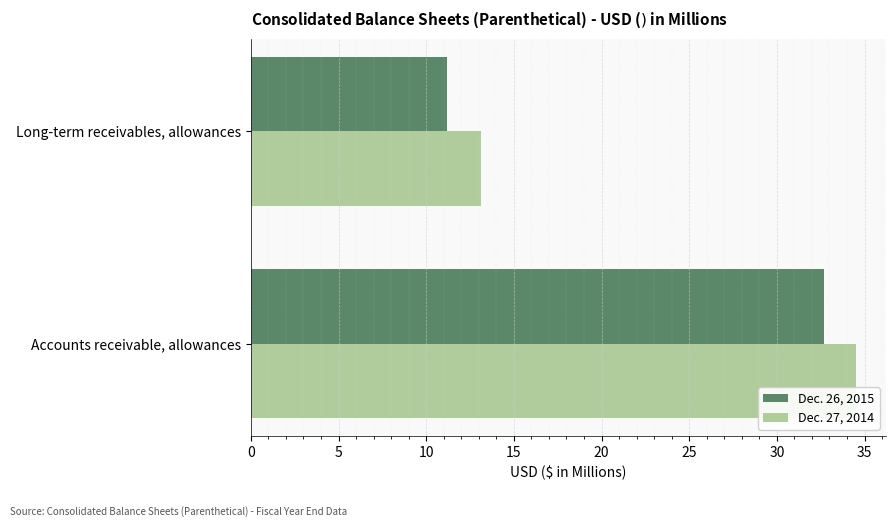

Is it true that Dec. 26, 2015 equals 6.3 at Long-term receivables, allowances?

False